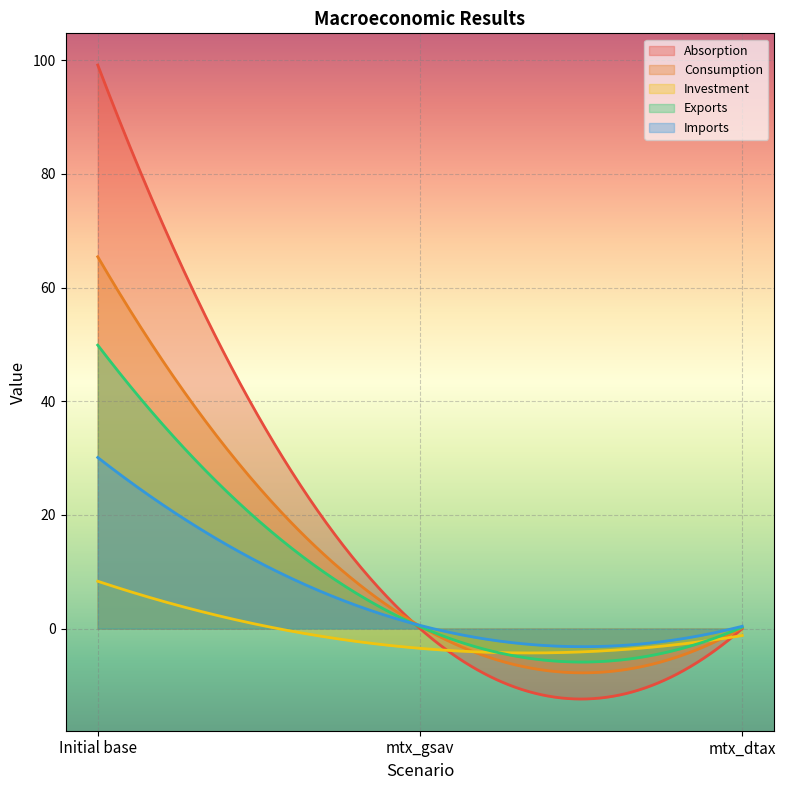

The value of Imports at mtx_gsav is 0.8. True or false?

False